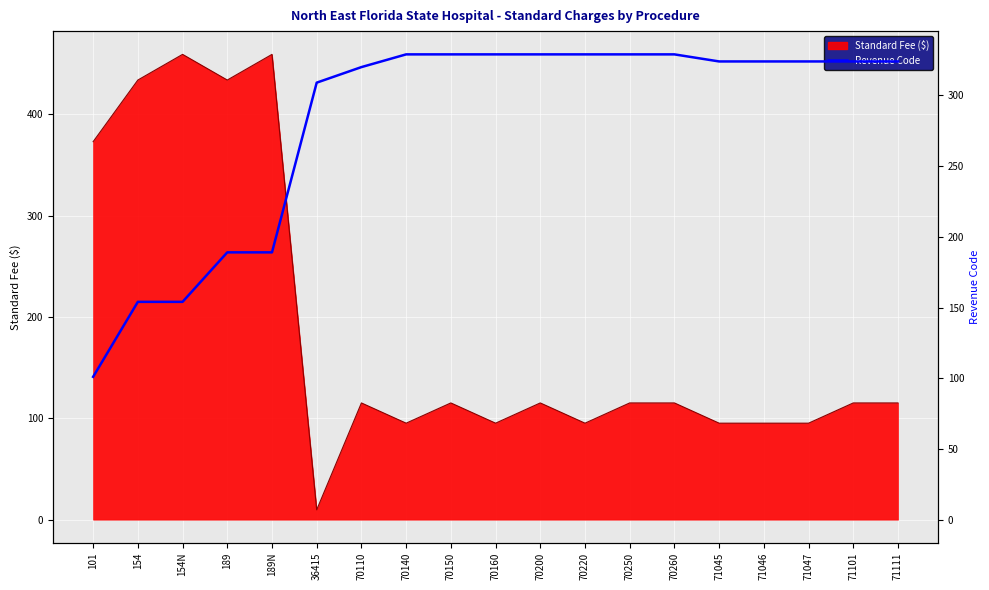

At which label does the data first exceed 324?

70140